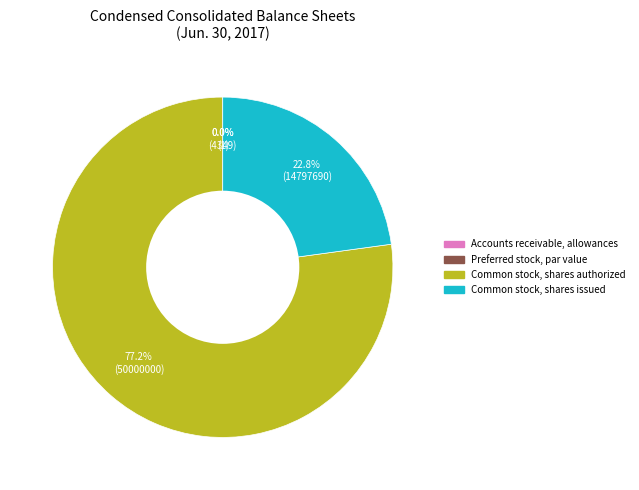

To the nearest percent, what is the difference between the largest and smallest slice percentages?

77%